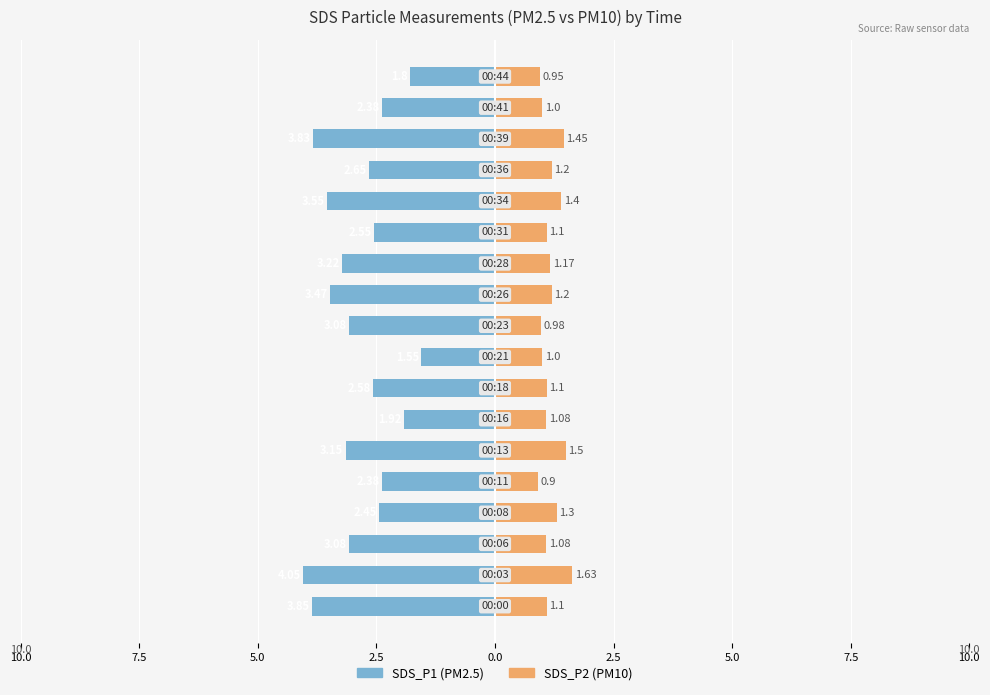

How many data points in SDS_P2 are less than 1?

3